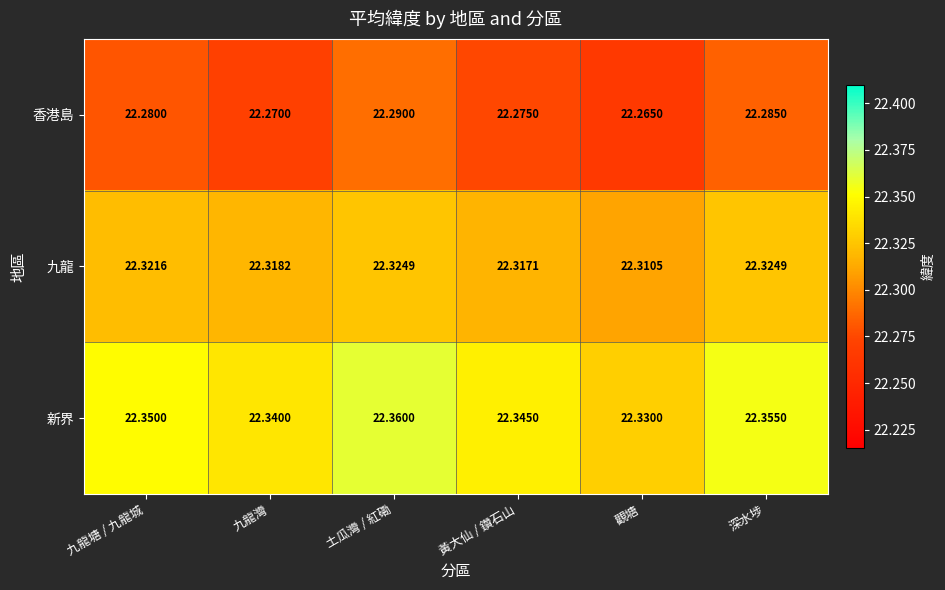

List the series in order of their overall mean, lowest first.

香港島, 九龍, 新界